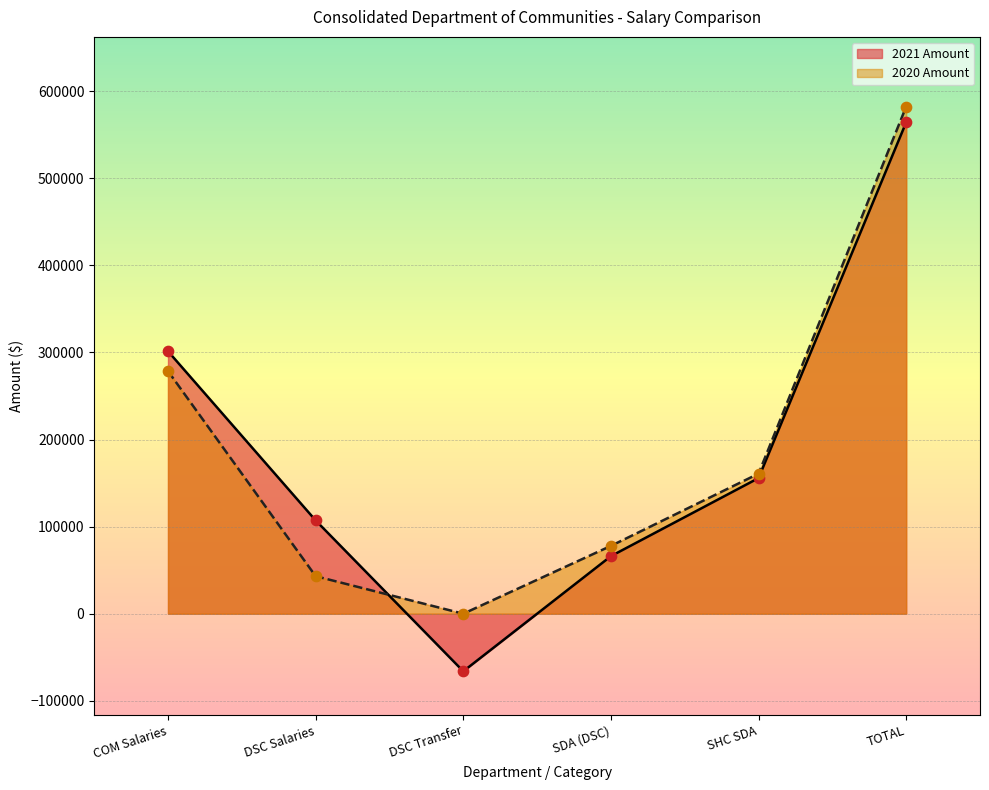

At which category is the sum across all series the highest?

TOTAL